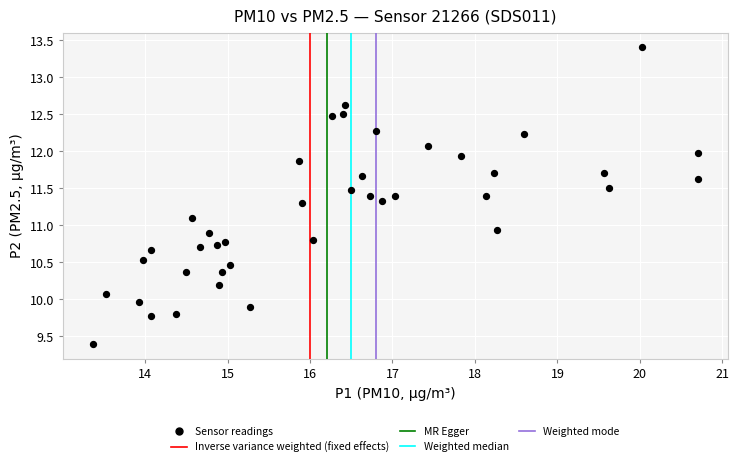

What is the range of X values (max minus min)?

7.3